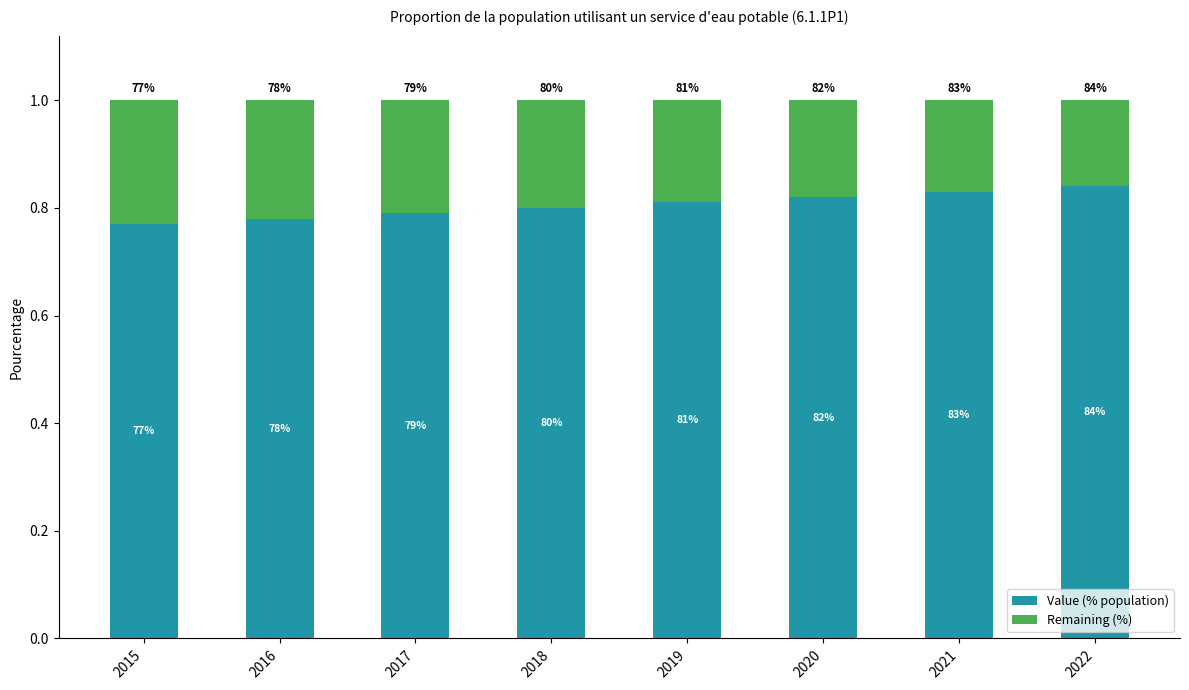

What is the sum of all Remaining (%) values?

1.6